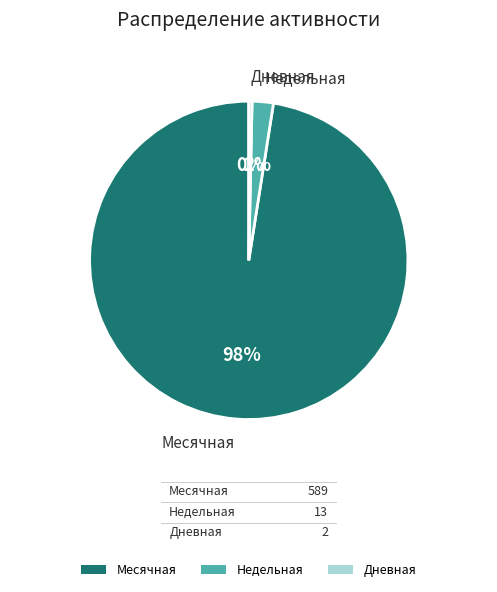

True or false: Недельная accounts for 7% of the total.

False